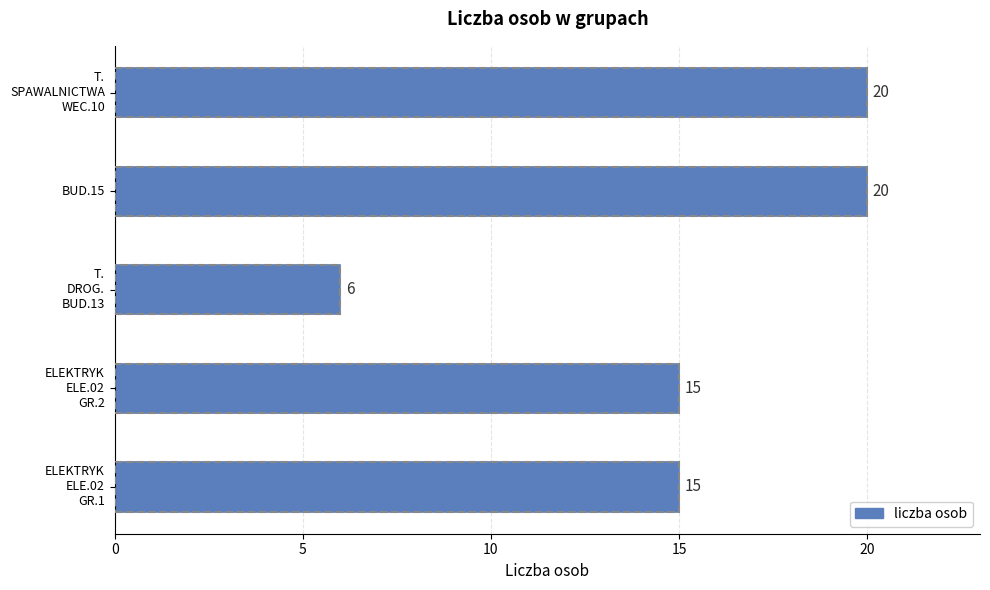

How many categories are shown in the chart?

5